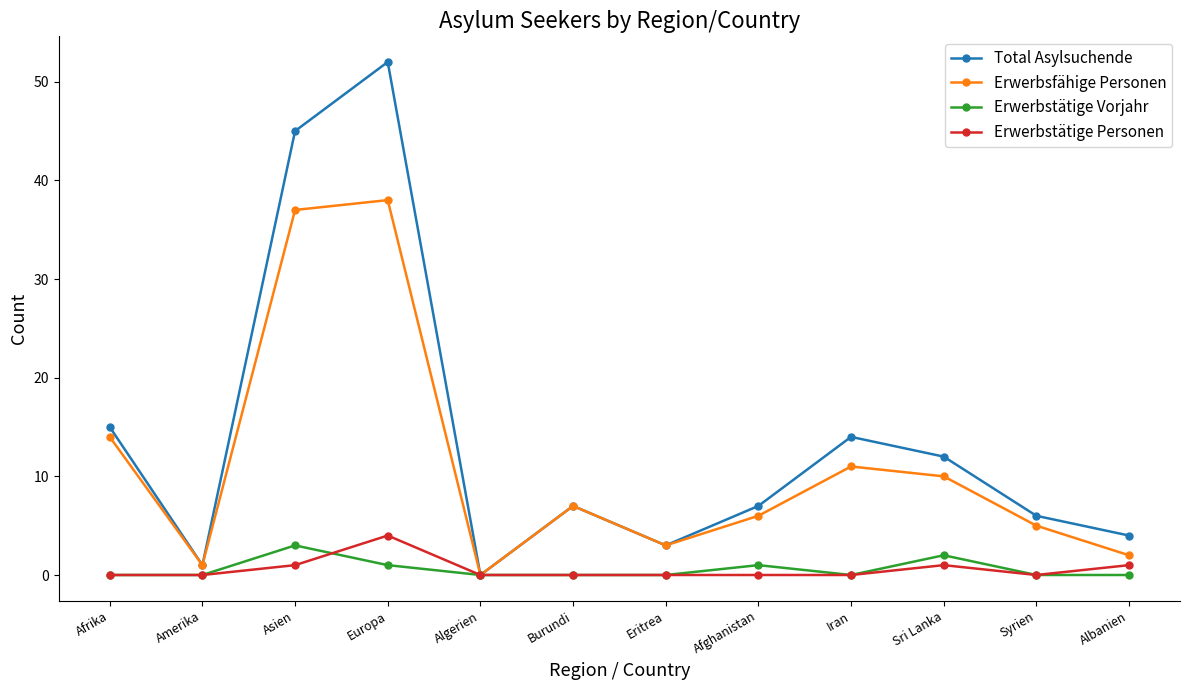

Reading left to right, list all the values displayed in this chart.

Total Asylsuchende: Afrika=15	Amerika=1	Asien=45	Europa=52	Algerien=0	Burundi=7	Eritrea=3	Afghanistan=7	Iran=14	Sri Lanka=12	Syrien=6	Albanien=4
Erwerbsfähige Personen: Afrika=14	Amerika=1	Asien=37	Europa=38	Algerien=0	Burundi=7	Eritrea=3	Afghanistan=6	Iran=11	Sri Lanka=10	Syrien=5	Albanien=2
Erwerbstätige Vorjahr: Afrika=0	Amerika=0	Asien=3	Europa=1	Algerien=0	Burundi=0	Eritrea=0	Afghanistan=1	Iran=0	Sri Lanka=2	Syrien=0	Albanien=0
Erwerbstätige Personen: Afrika=0	Amerika=0	Asien=1	Europa=4	Algerien=0	Burundi=0	Eritrea=0	Afghanistan=0	Iran=0	Sri Lanka=1	Syrien=0	Albanien=1